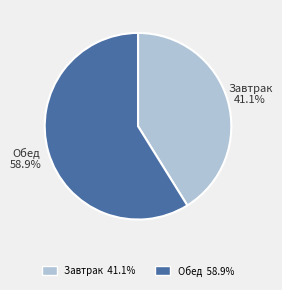

How many slices are in this pie chart?

2